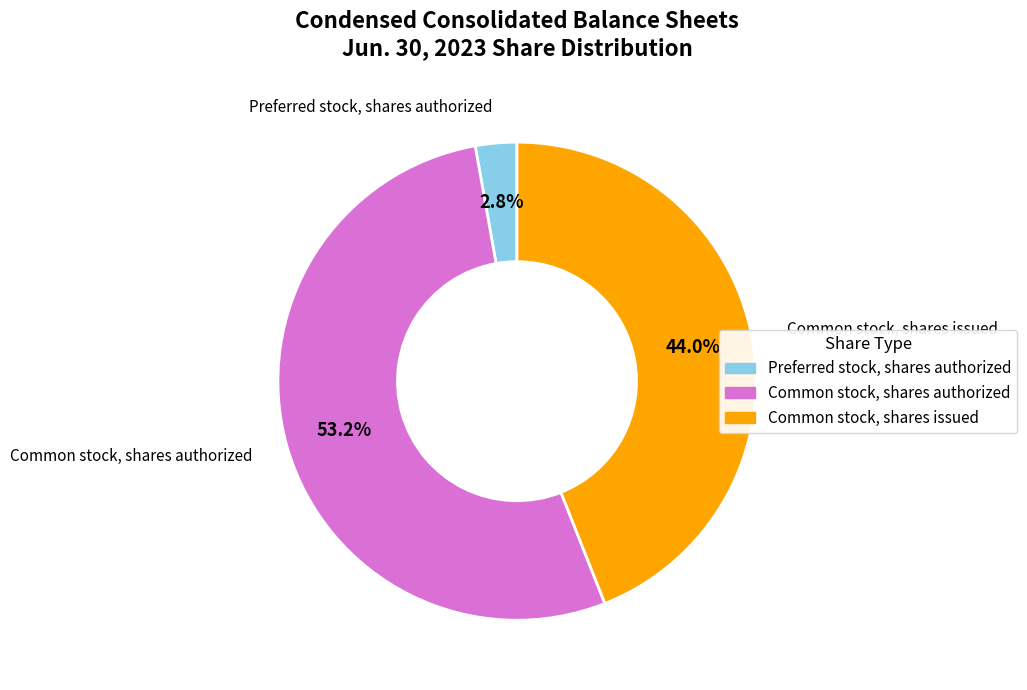

Do Preferred stock, shares authorized and Common stock, shares authorized together represent more than half of the pie?

Yes